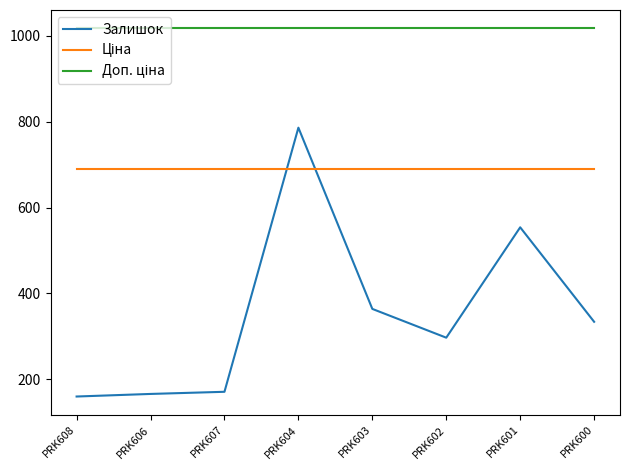

What is the difference between the maximum and minimum values in the Залишок series?

626.0